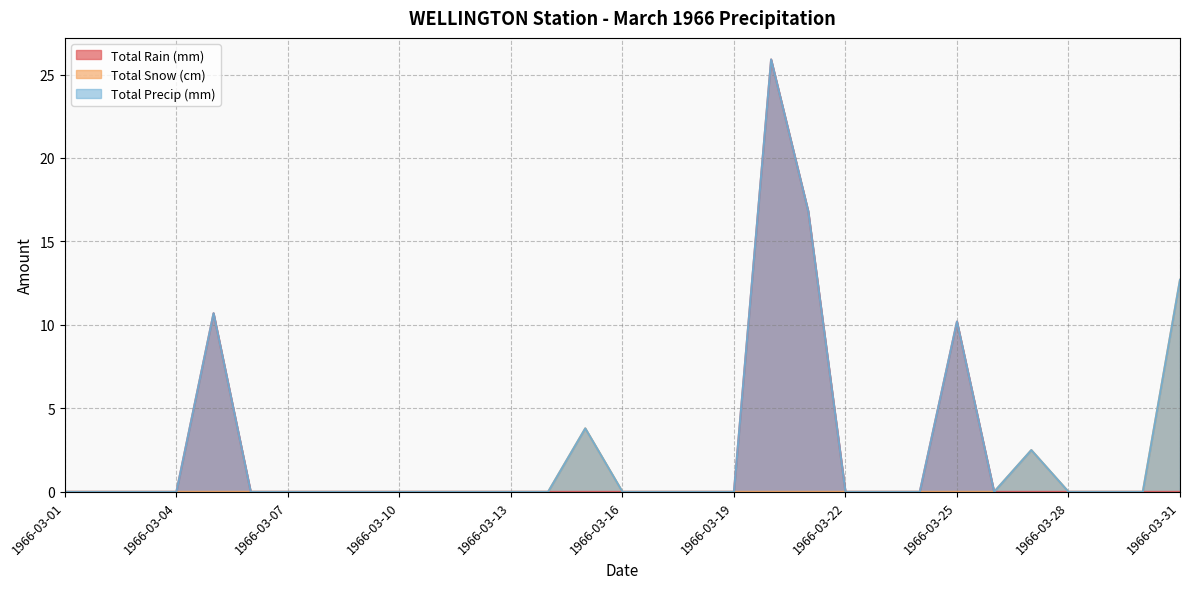

True or false: Total Snow (cm) has a value of 0.0 at 1966-03-01.

True